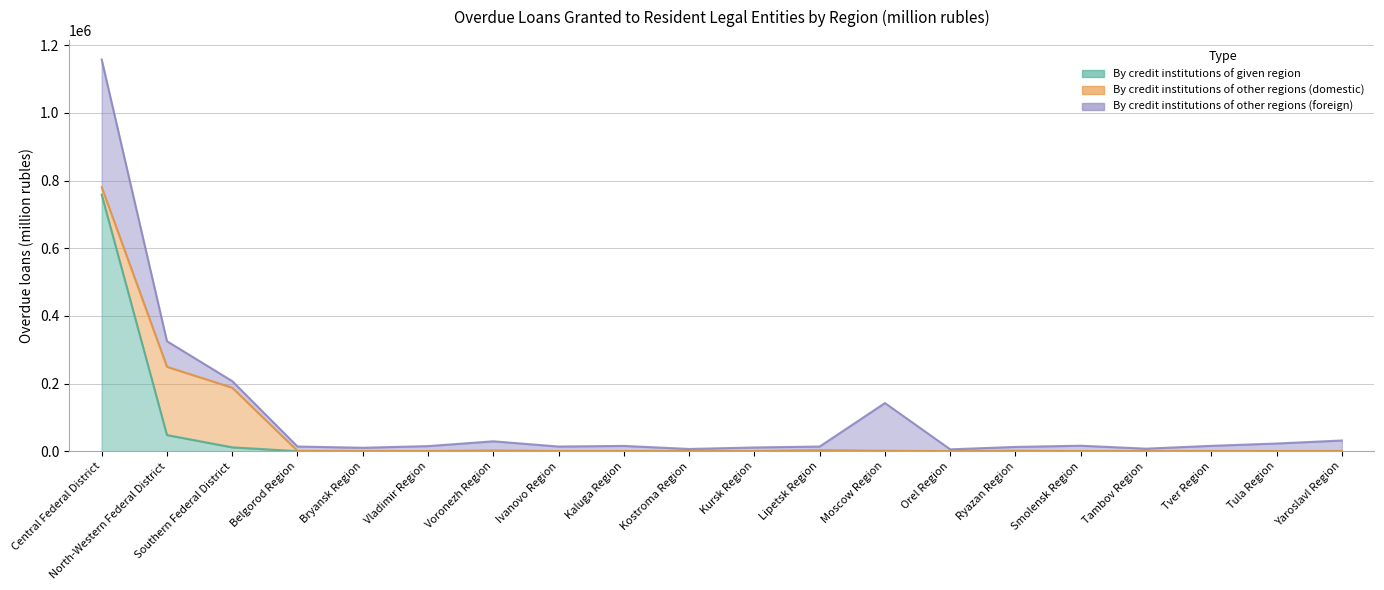

Reading right to left, extract all data points from this chart.

By credit institutions of given region: 69	46	75	92	0	846	0	159	2033	38	469	519	187	0	159	0	80	11457	47826	758181
By credit institutions of other regions (domestic): 860	584	648	390	371	231	279	1267	415	452	186	346	488	2454	375	538	994	176325	201697	22274
By credit institutions of other regions (foreign): 30772	22136	15187	7082	15945	11632	5262	140961	11434	10570	6025	14830	13181	26868	14602	9686	12812	19426	75595	377209